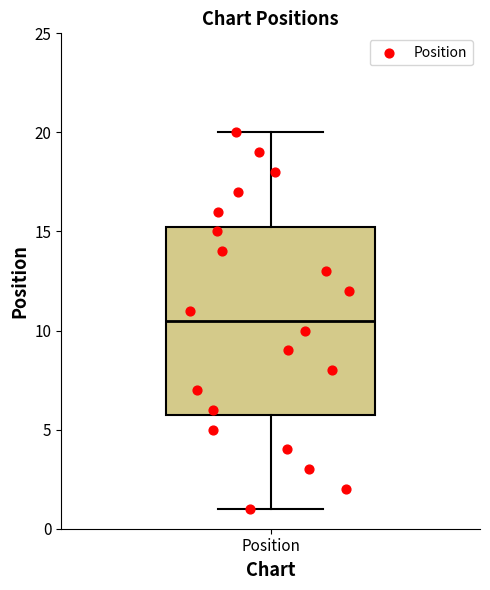

Read this box plot against the y-axis: the position of the median line, the range covered by the box, and the ends of both whiskers. The values are not printed on the chart, so give them approximately, as read against the axis.

median 10.5, box 6.0 to 15.5, whiskers 1.0 to 20.0